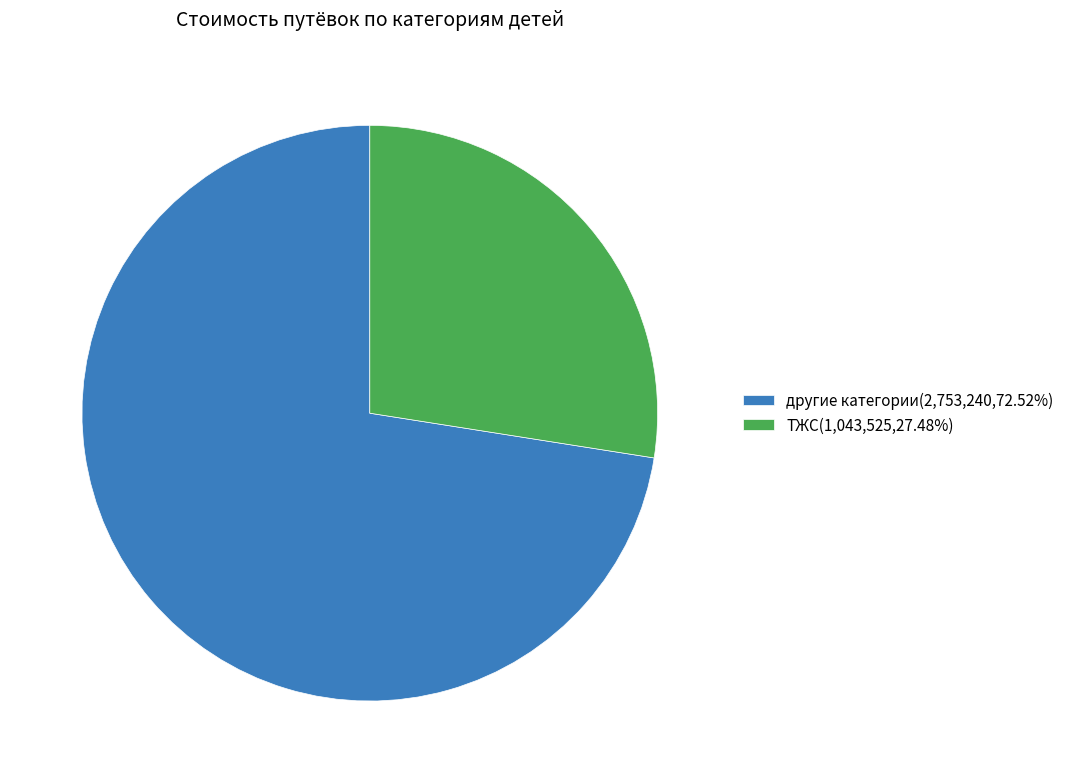

Does ТЖС account for over 50% of the chart?

No